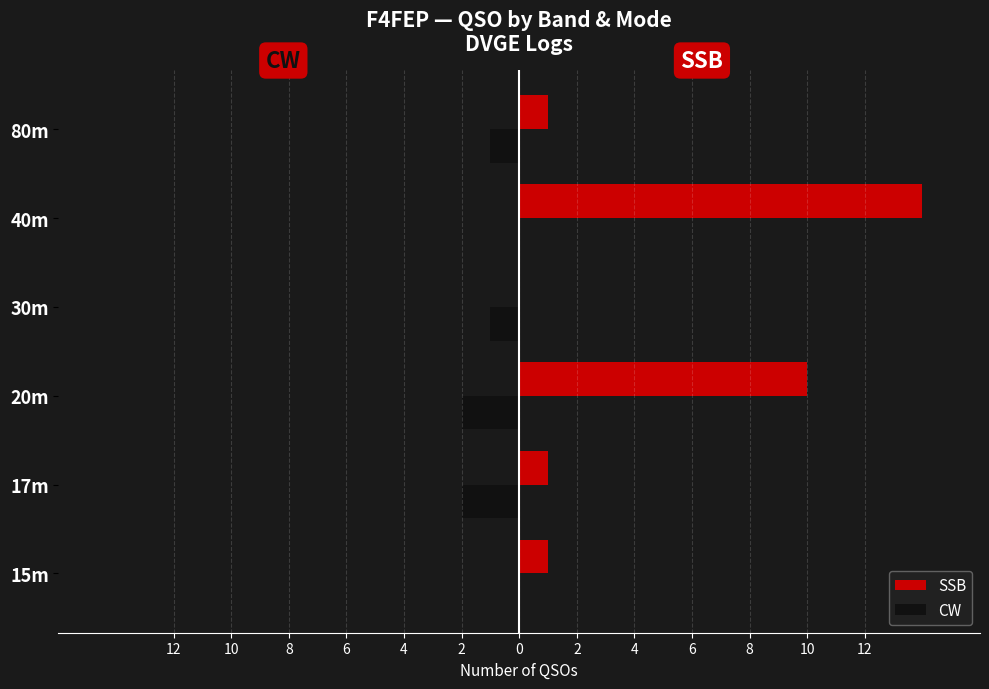

What are all the series names shown in the legend?

SSB, CW